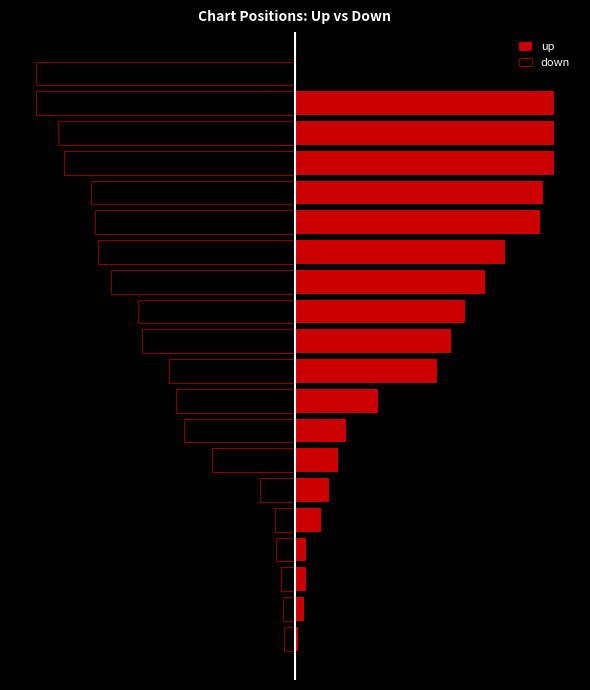

Between 11 and 5, which is larger?

11